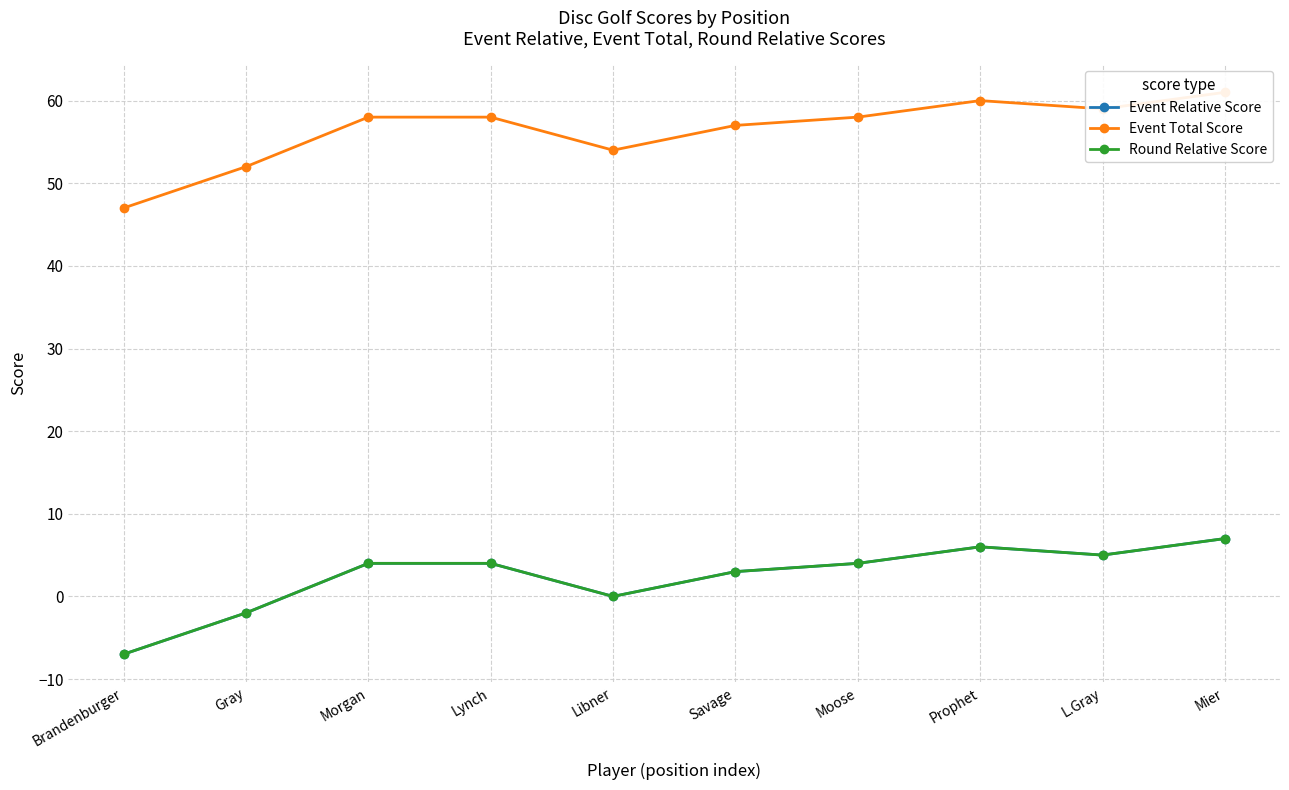

List the labels in order of Event Relative Score value, smallest first.

Brandenburger, Gray, Libner, Savage, Morgan, Lynch, Moose, L.Gray, Prophet, Mier